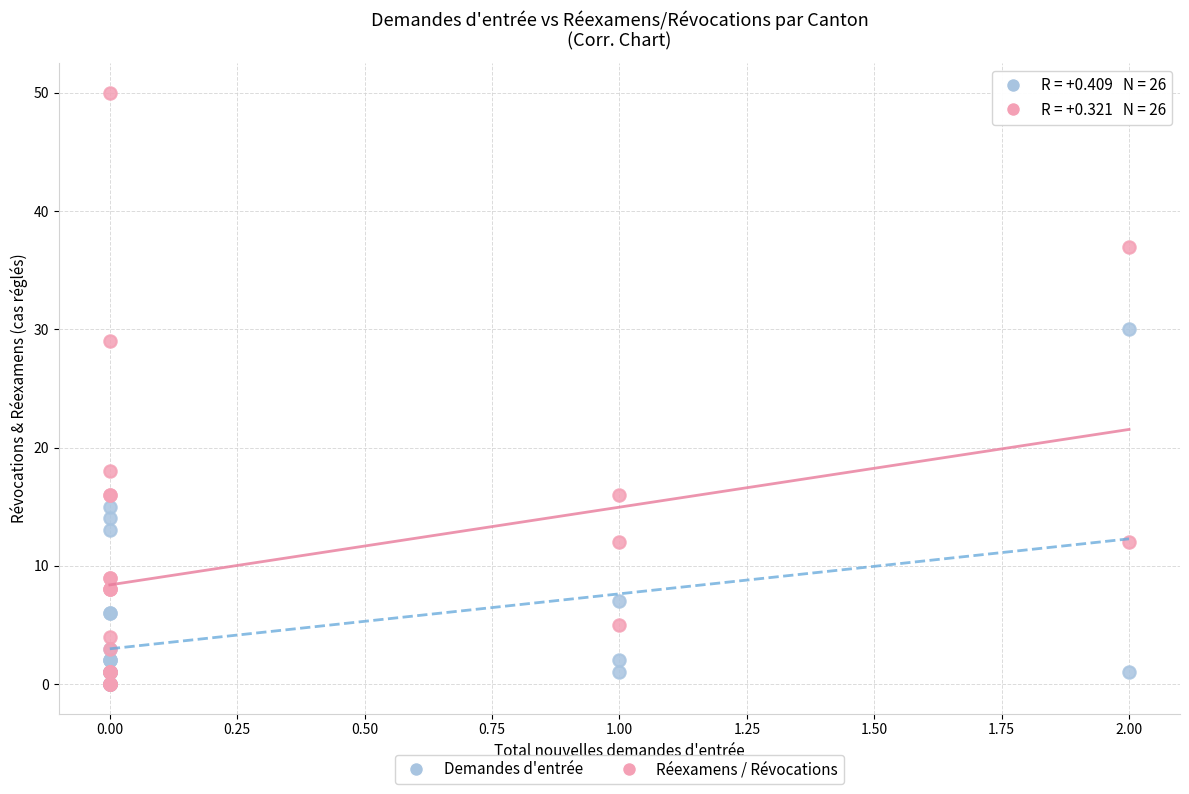

In the Réexamens / Révocations series, what Y value is closest to 25?

29